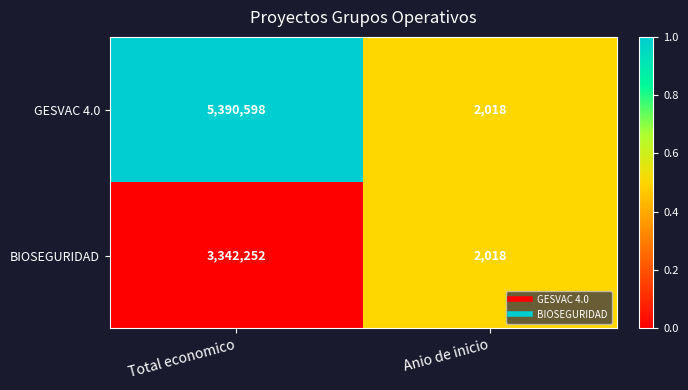

What value does the BIOSEGURIDAD series have at Anio de inicio, to the nearest 10?

2020